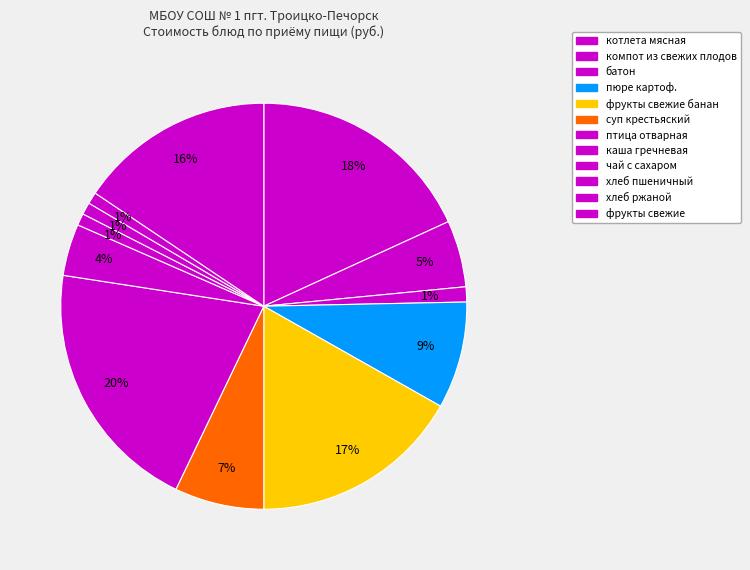

How many segments does this pie chart have?

12